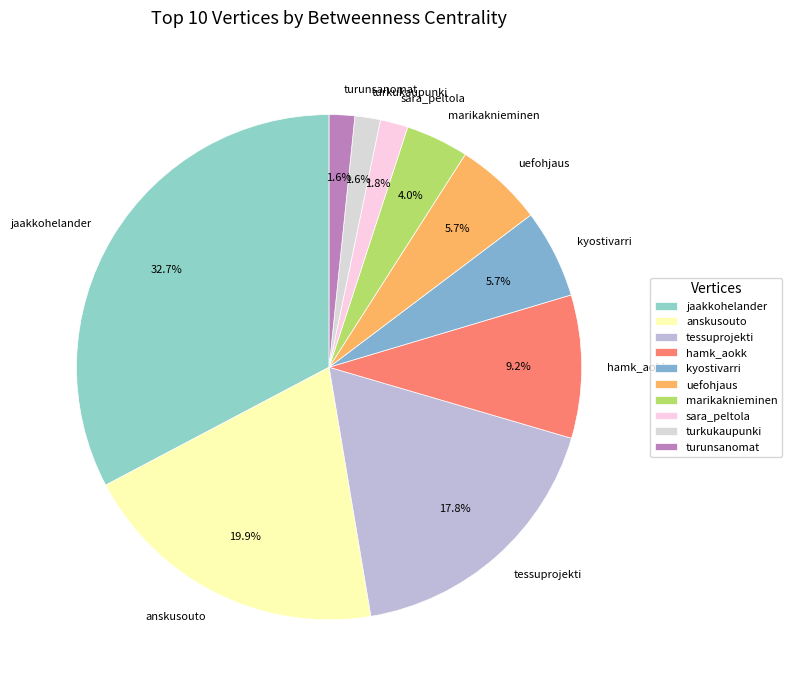

Between hamk_aokk and marikaknieminen, which is larger?

hamk_aokk